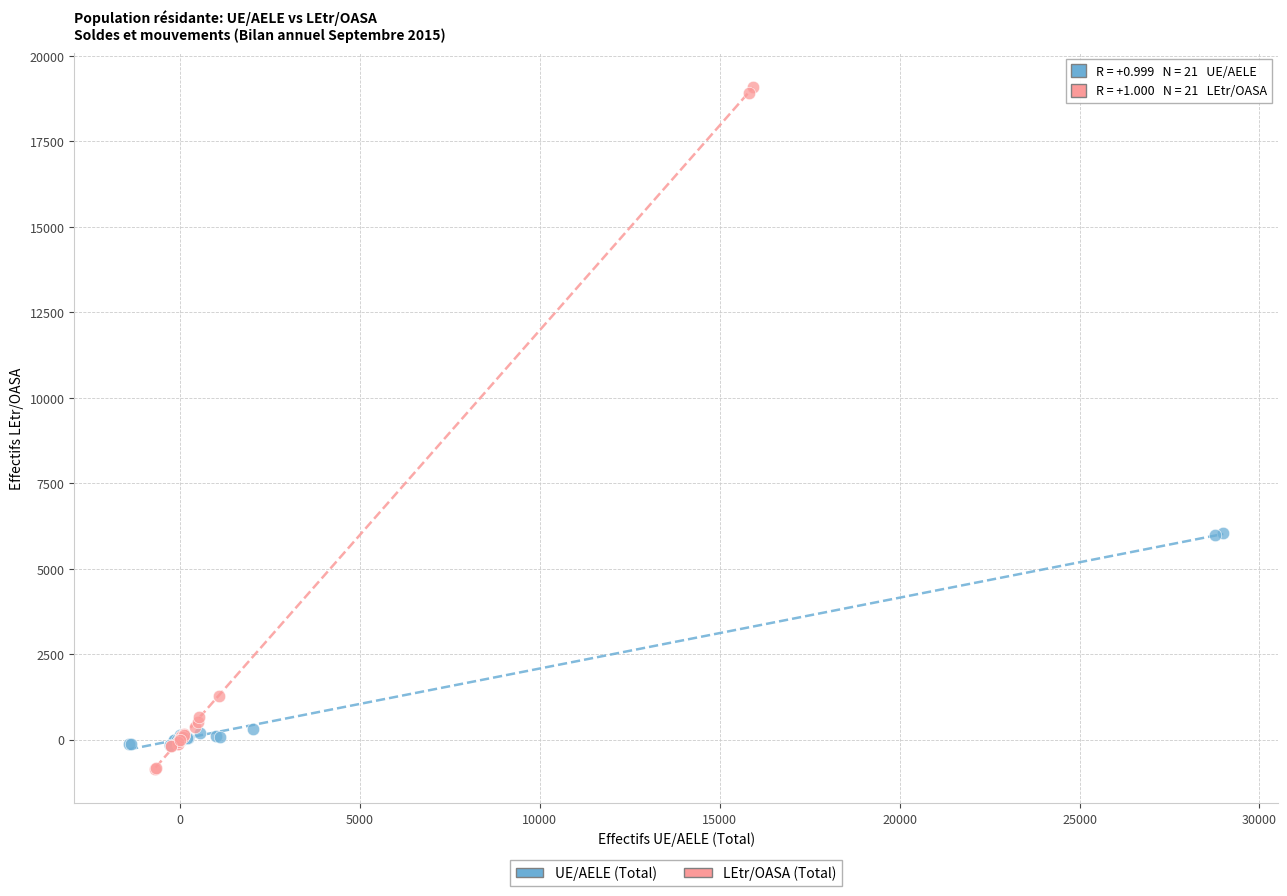

Which series reaches the maximum Y coordinate?

LEtr/OASA (Total)